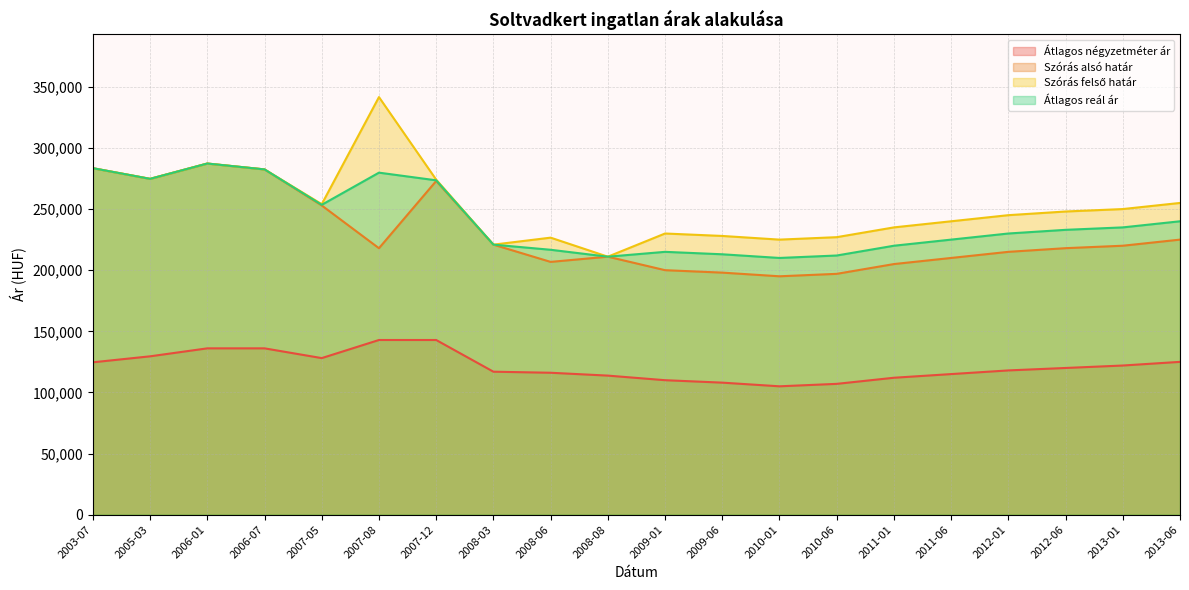

Is it true that Szórás felső határ equals 228000 at 2009-06?

True